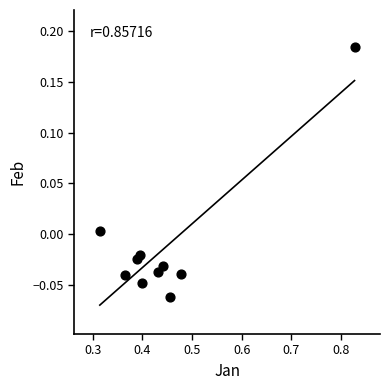

What is the average X value?

0.4